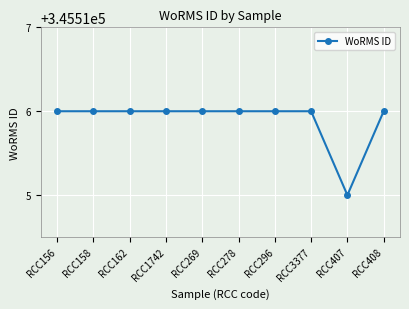

What is the label of the 4th point from the right?

RCC296